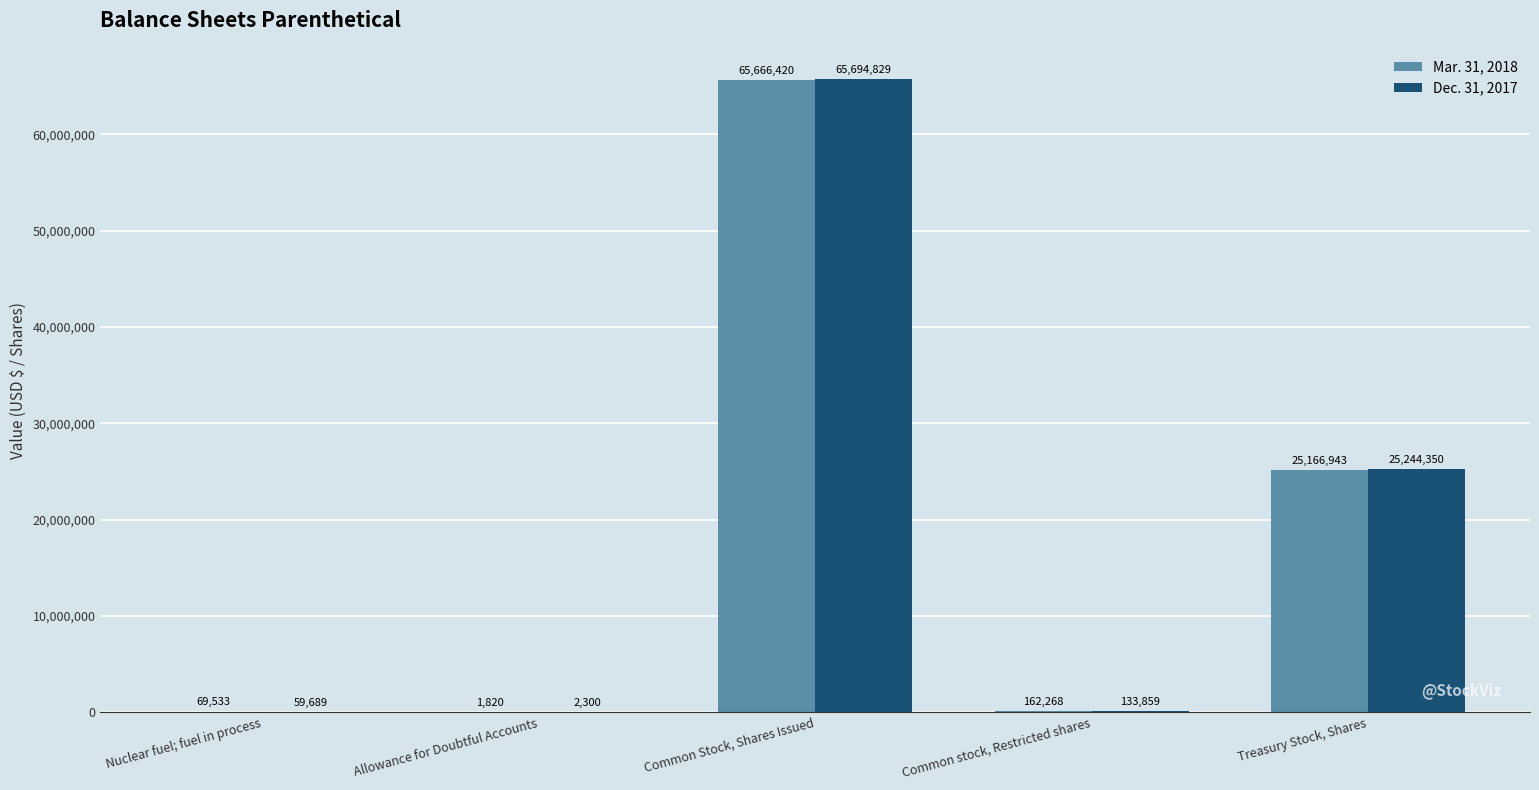

What is the maximum value shown in the chart?

65694829